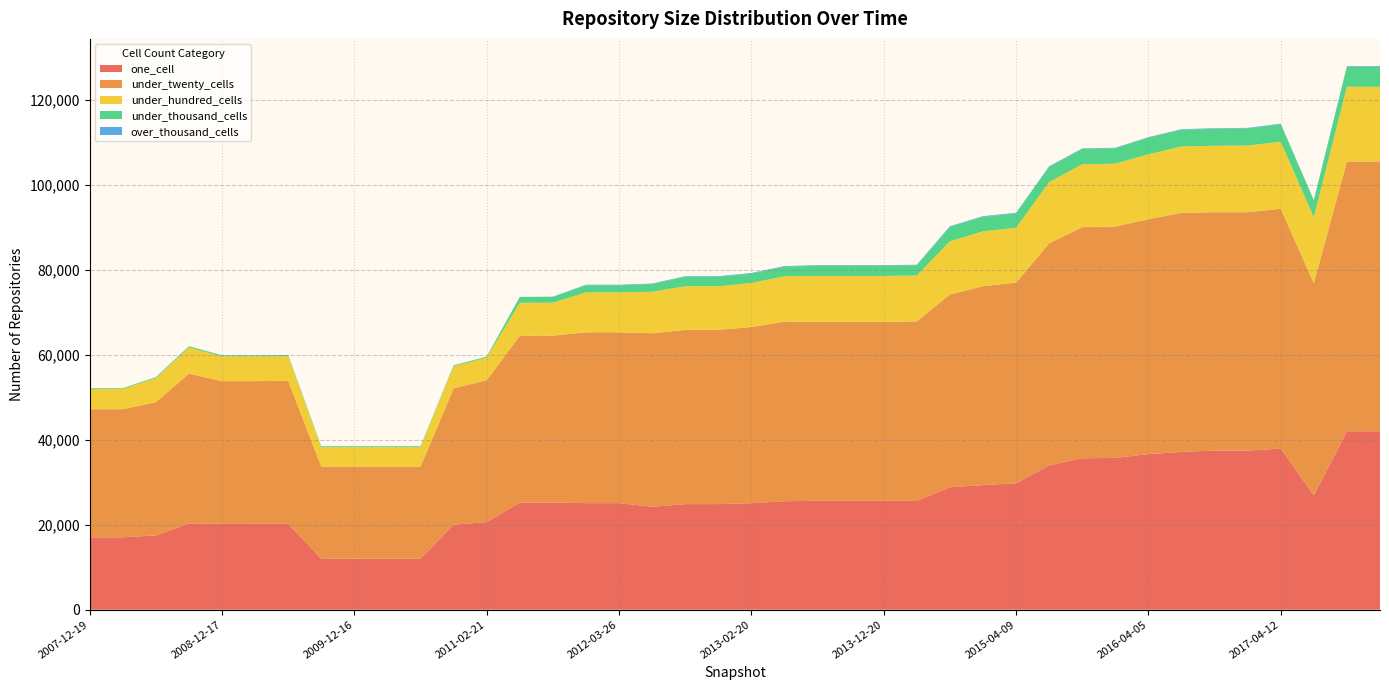

Reading left to right, transcribe all the data shown in this chart.

one_cell: 17021	17021	17477	20306	20201	20201	20225	12003	12003	12007	12007	19989	20624	25193	25221	25066	25066	24220	24844	24847	25052	25528	25618	25617	25613	25611	28814	29312	29761	33942	35626	35712	36606	37122	37431	37424	37909	26897	41967	41979
under_twenty_cells: 30152	30152	31339	35240	33582	33582	33617	21678	21674	21672	21672	32084	33373	39241	39246	40202	40203	40825	40997	40997	41462	42269	42112	42114	42121	42203	45359	46816	47212	52259	54388	54462	55268	56262	56086	56087	56443	49935	63469	63477
under_hundred_cells: 4770	4770	5639	6166	5816	5815	5817	4544	4546	4547	4547	5173	5310	7786	7769	9397	9397	9770	10262	10262	10352	10678	10800	10800	10797	10809	12510	12893	12881	14416	14777	14779	15277	15603	15638	15700	15756	15507	17600	17583
under_thousand_cells: 170	170	242	273	260	261	261	221	223	223	223	226	230	1350	1386	1672	1672	1770	2210	2210	2207	2226	2387	2387	2389	2388	3386	3419	3379	3579	3605	3612	3902	3937	4000	4030	4116	3941	4709	4711
over_thousand_cells: 4	4	5	10	13	13	13	13	13	13	13	15	15	16	35	122	122	152	153	153	153	155	153	153	153	152	156	156	157	136	136	136	134	134	134	134	134	112	148	163